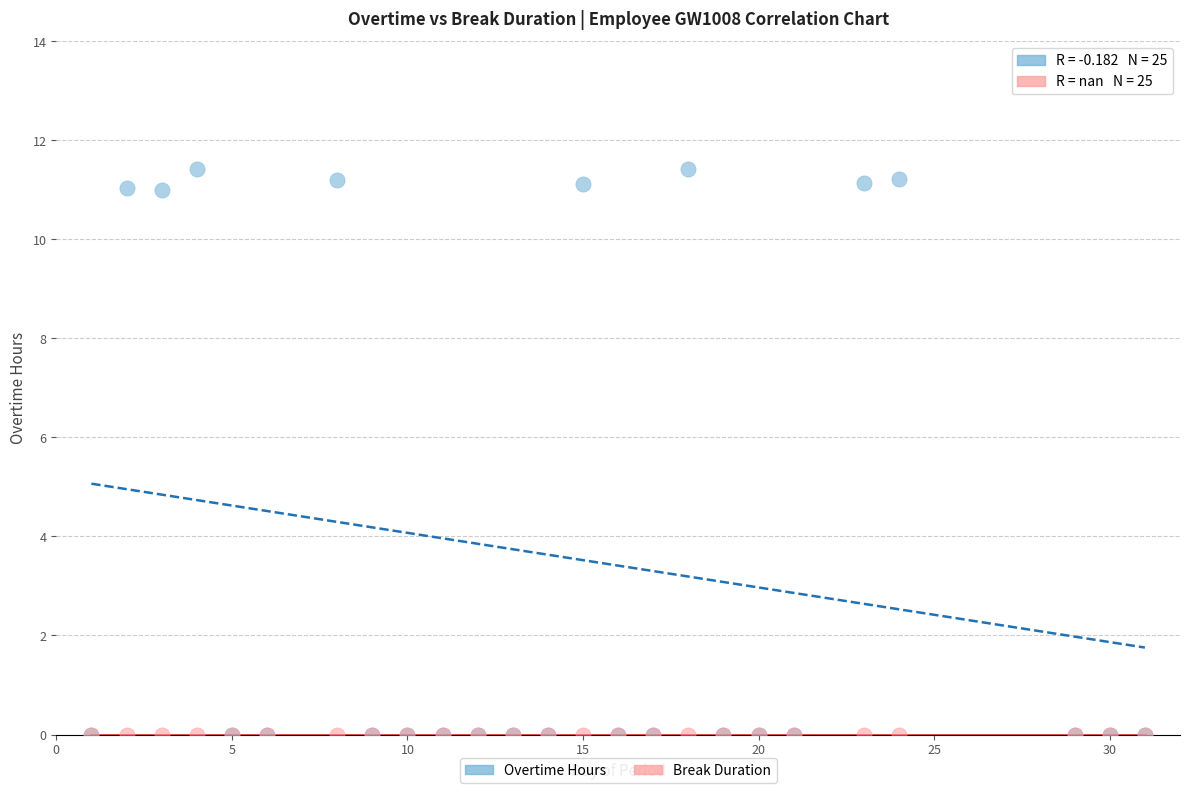

Which series contains the highest Y value?

Overtime Hours